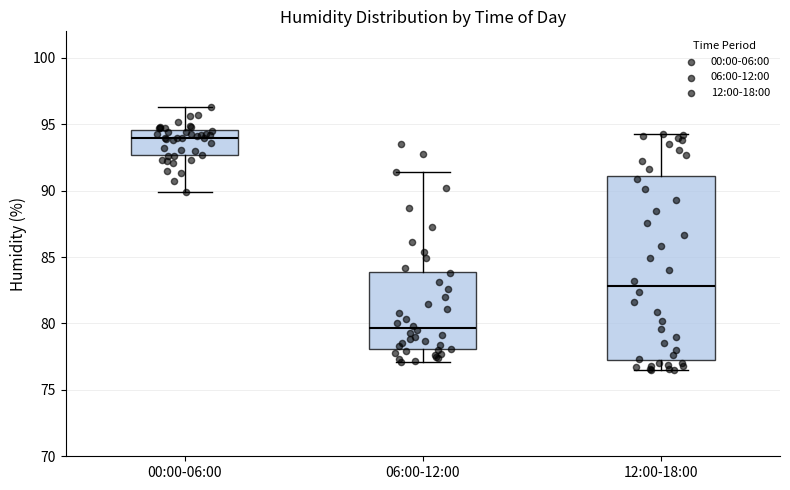

Reading left to right, transcribe this box plot: for each box, give where its median line is, the range the box spans, and where its two whiskers end, as read against the y-axis. The values are not printed on the chart, so give them approximately, as read against the axis.

00:00-06:00: median 94.0, box 92.5 to 94.5, whiskers 90.0 to 96.5
06:00-12:00: median 79.5, box 78.0 to 84.0, whiskers 77.0 to 91.5
12:00-18:00: median 83.0, box 77.0 to 91.0, whiskers 76.5 to 94.5